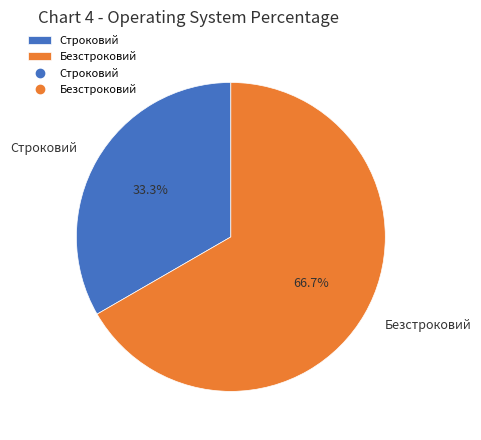

What is the ratio of the value at Строковий to the value at Безстроковий?

0.5